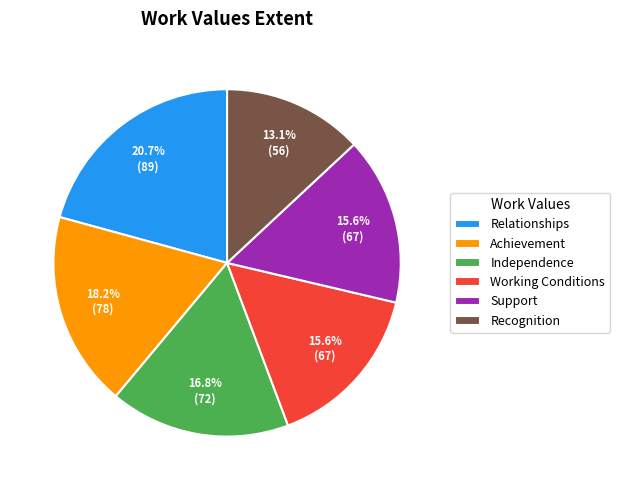

True or false: Working Conditions accounts for 25% of the total.

False